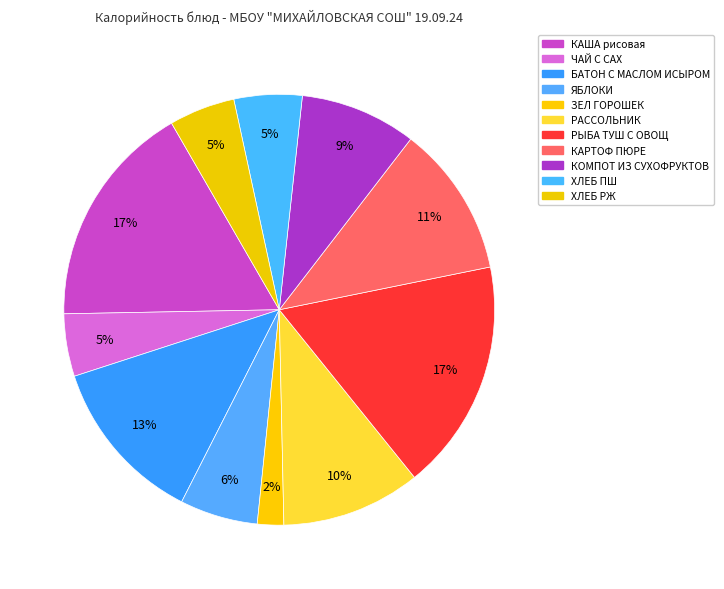

Does КАРТОФ ПЮРЕ account for over 50% of the chart?

No